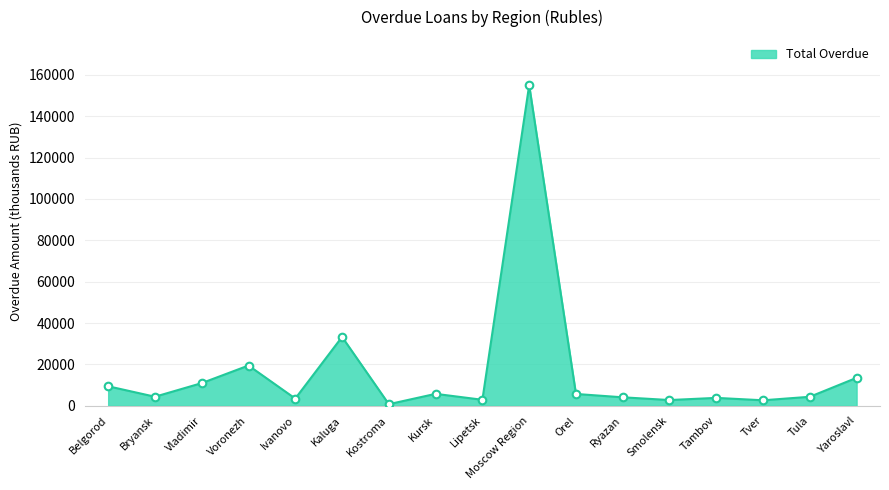

What is the change in value from Bryansk to Smolensk?

-1600